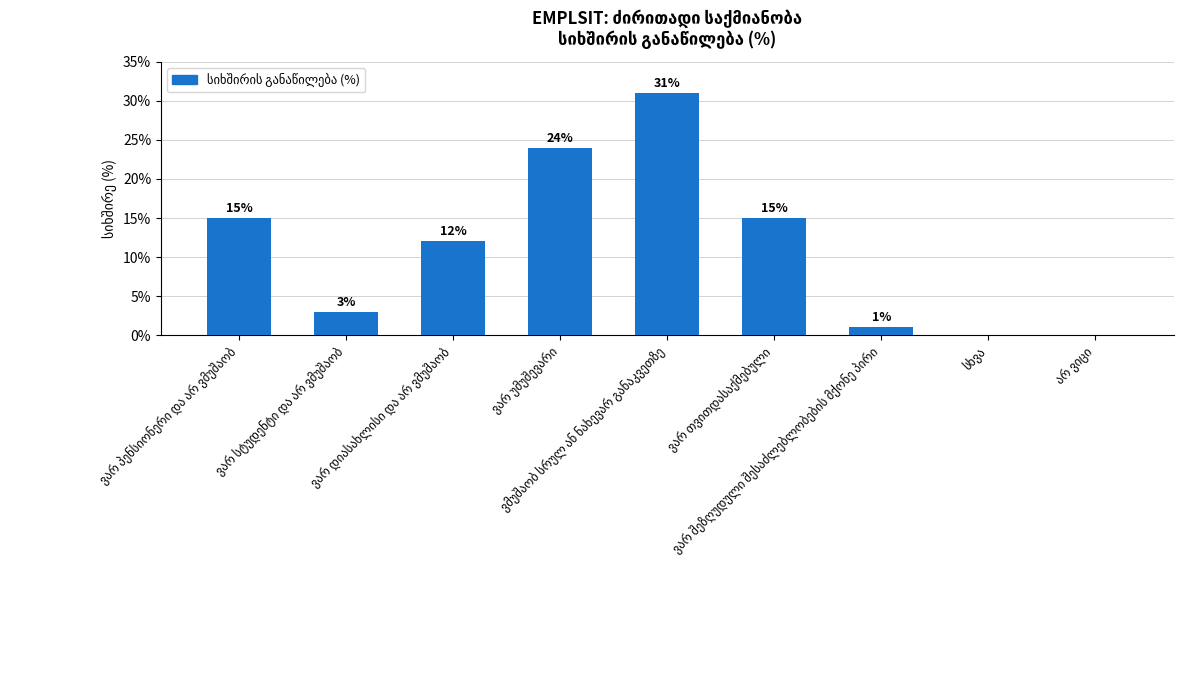

What is the greatest value displayed?

31